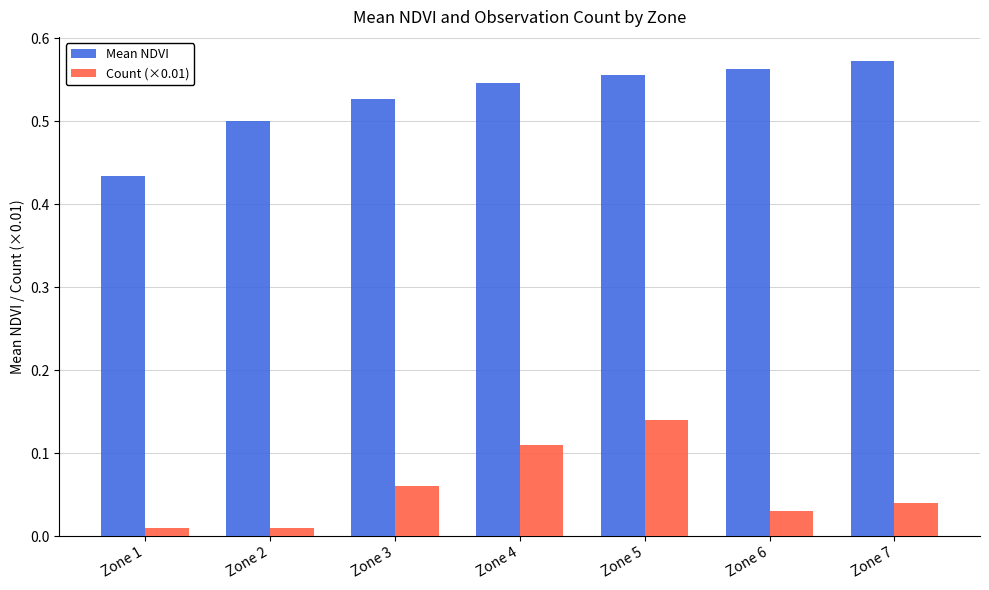

List the series in order of their overall mean, highest first.

Mean NDVI, Count (×0.01)